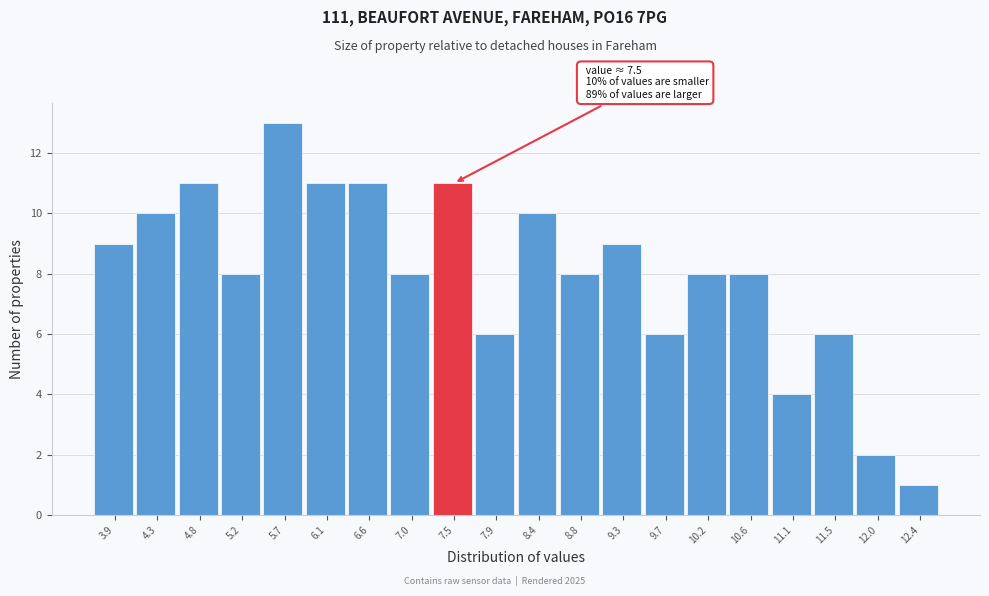

Which range on the x-axis has the tallest bar?

5.47 to 5.92